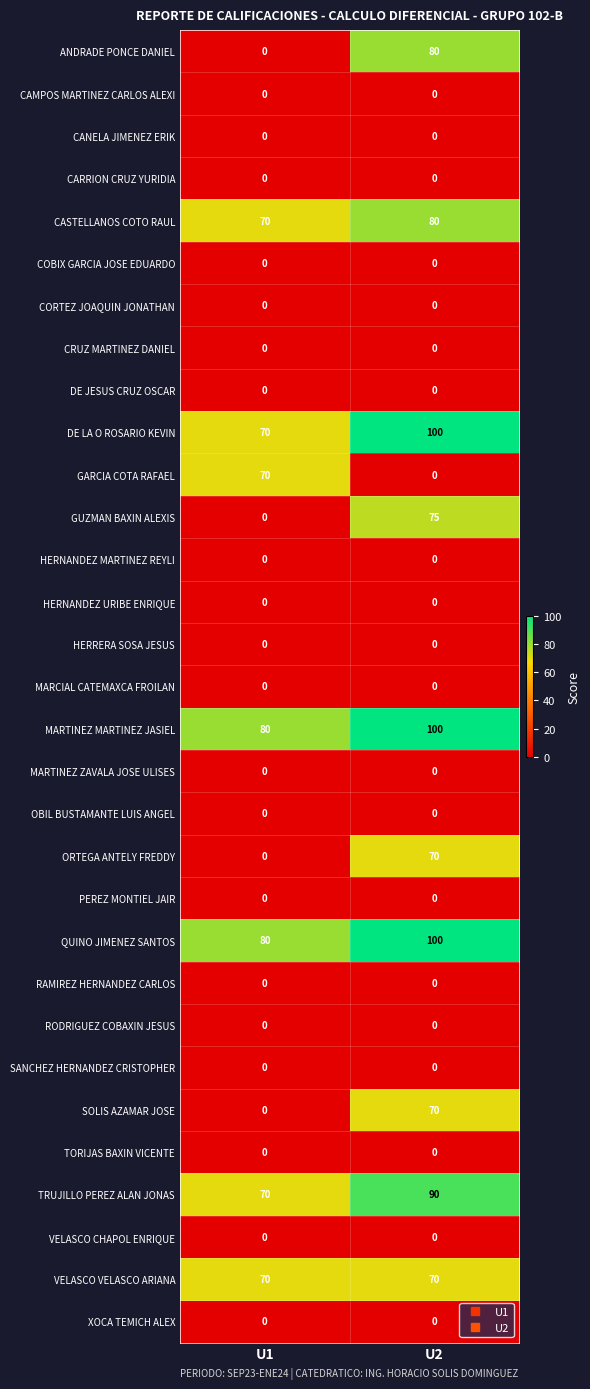

At which category is the sum across all series the highest?

U2